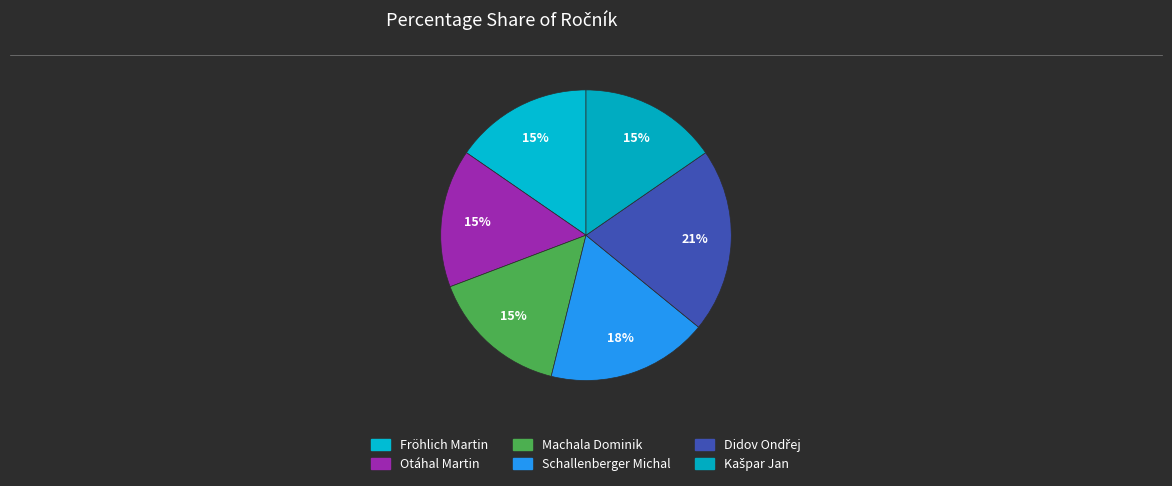

How many segments does this pie chart have?

6